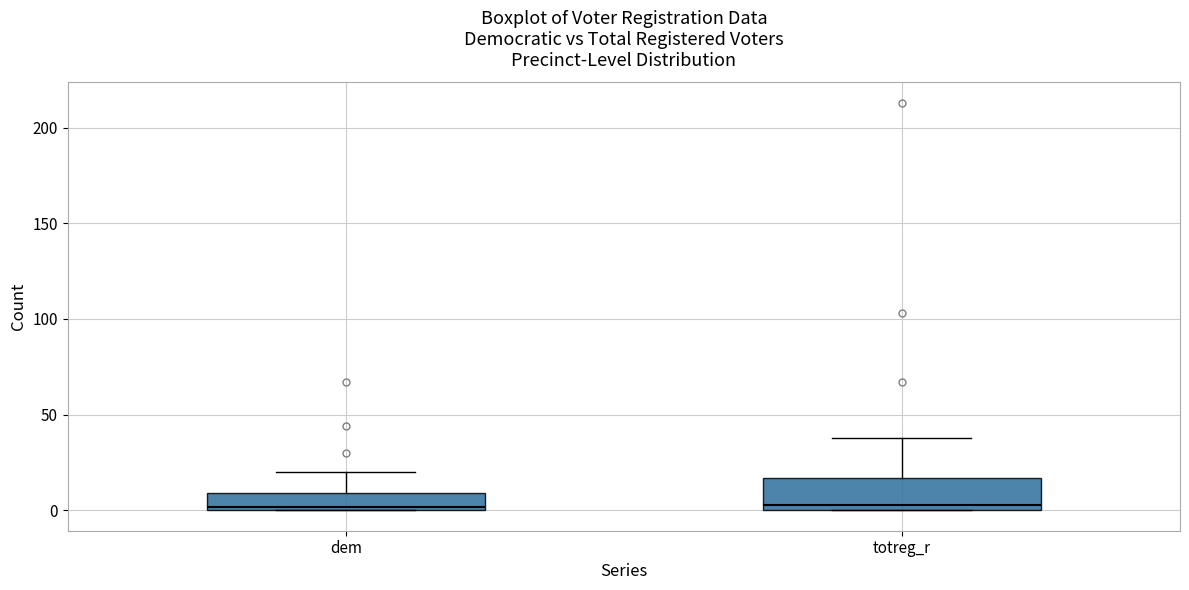

Reading left to right, read every box against the y-axis: the position of its median line, the range the box covers, and the ends of its whiskers. The values are not printed on the chart, so give them approximately, as read against the axis.

dem: median 0, box 0 to 10, whiskers 0 to 20
totreg_r: median 5, box 0 to 15, whiskers 0 to 40